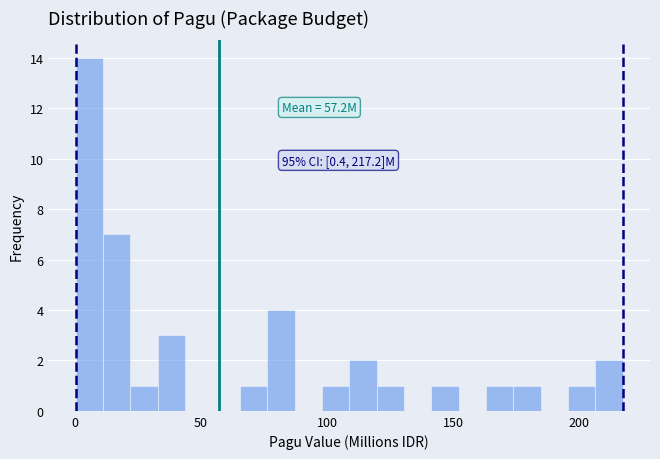

Around what value on the x-axis is the tallest bar? Give the approximate position of its centre, as read against the axis.

5